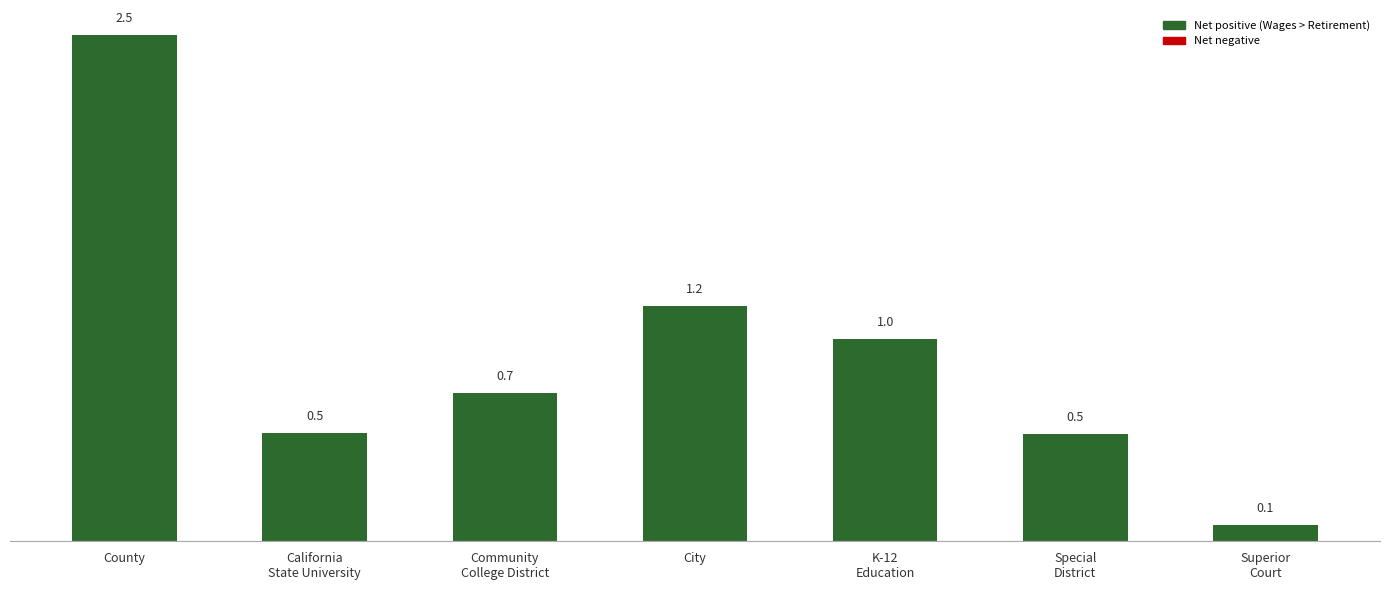

Are the bars horizontal?

No